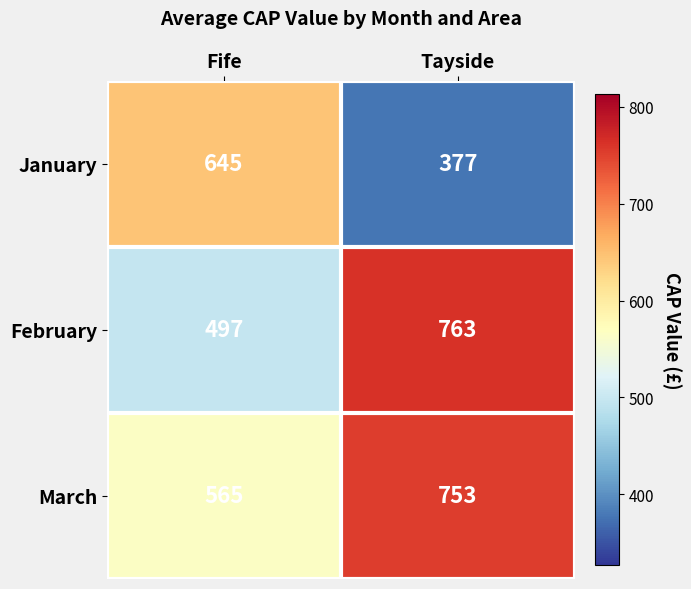

What is the sum of all January values?

1022